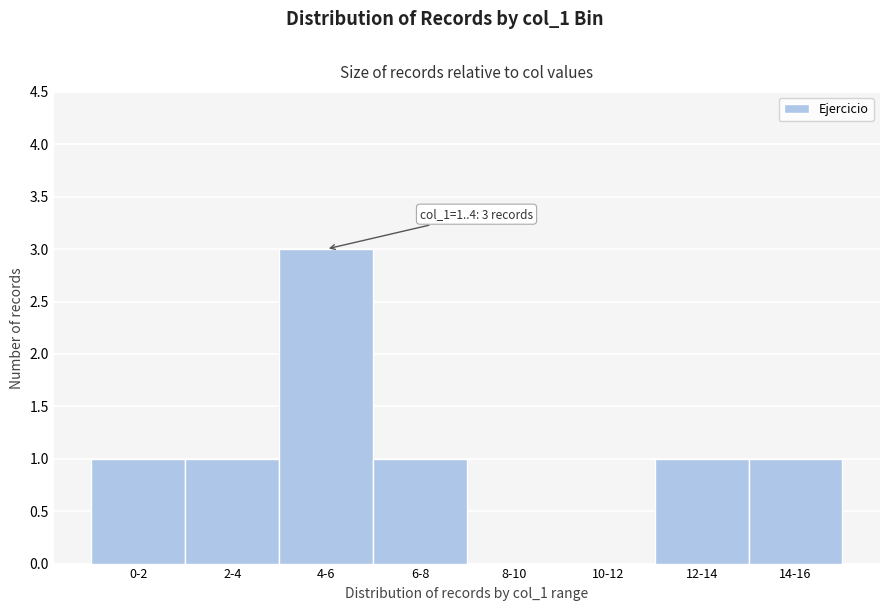

Reading left to right, transcribe all the data shown in this chart.

0-2=1	2-4=1	4-6=3	6-8=1	8-10=0	10-12=0	12-14=1	14-16=1